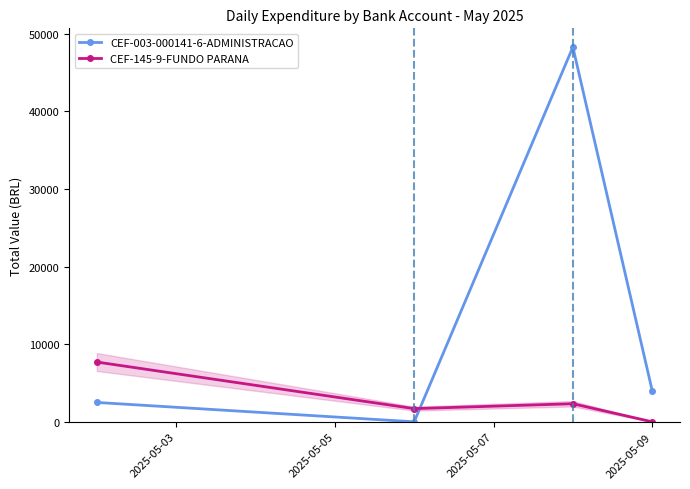

Does the chart display data point markers on the line(s)?

Yes